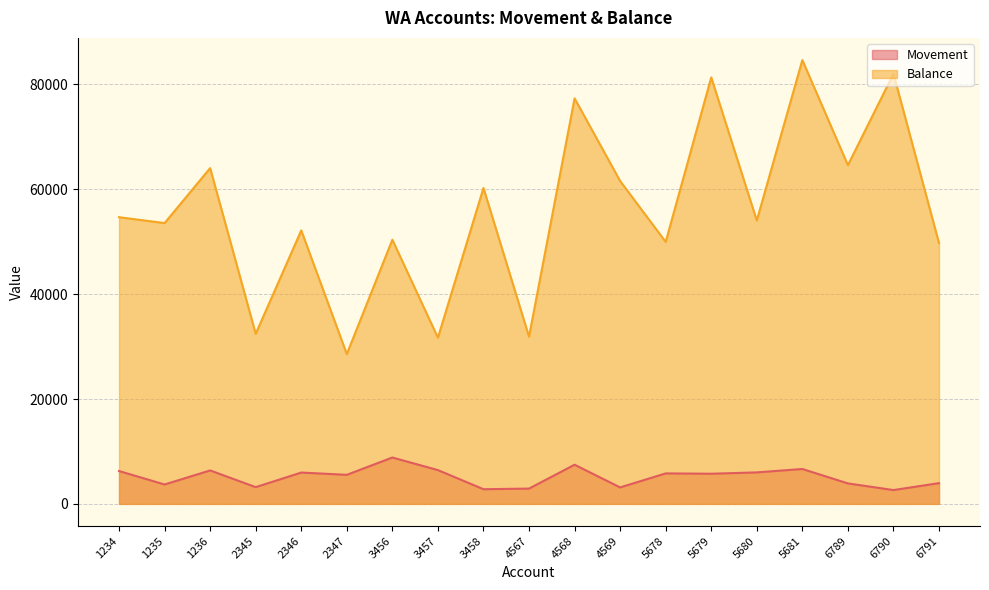

What is the spread (max minus min) of values at 3458?

57447